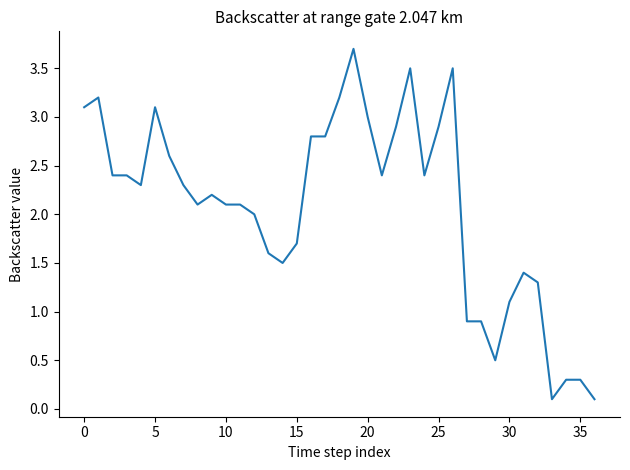

What is the maximum value shown in the chart?

3.7